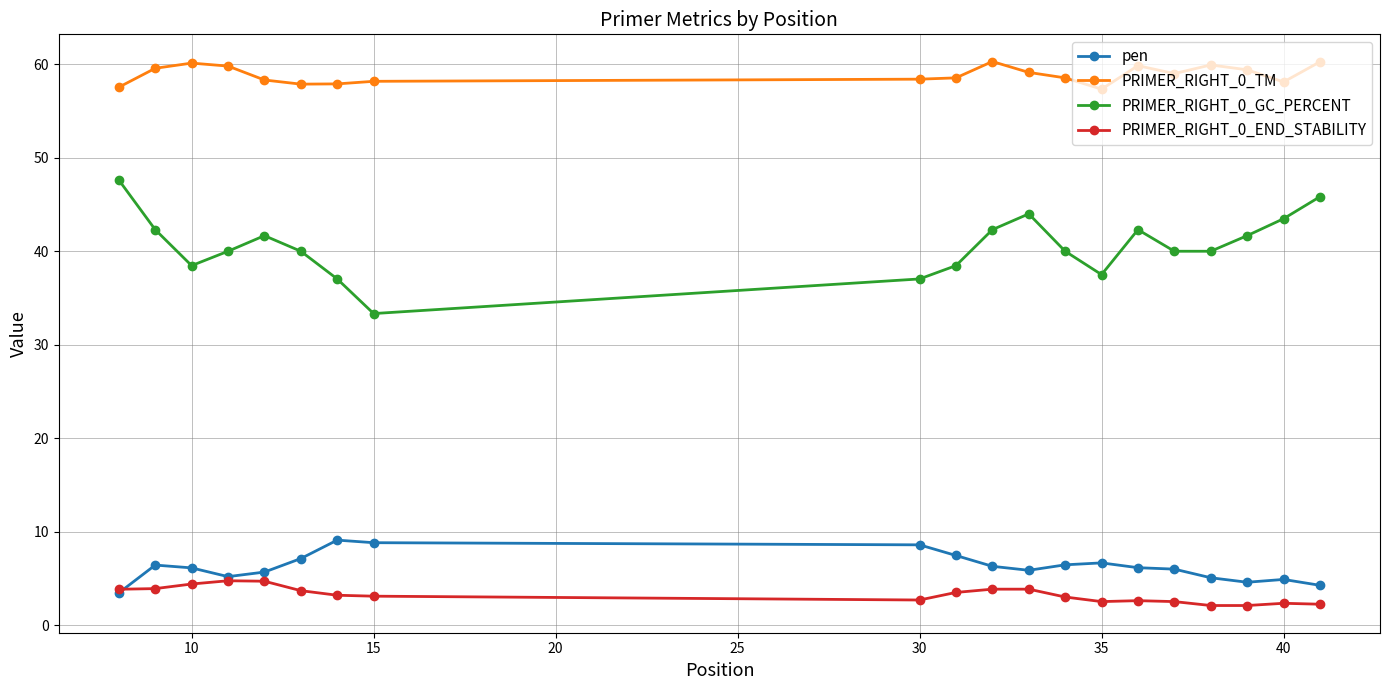

What is the value of the pen point at the 5th from the left?

5.7